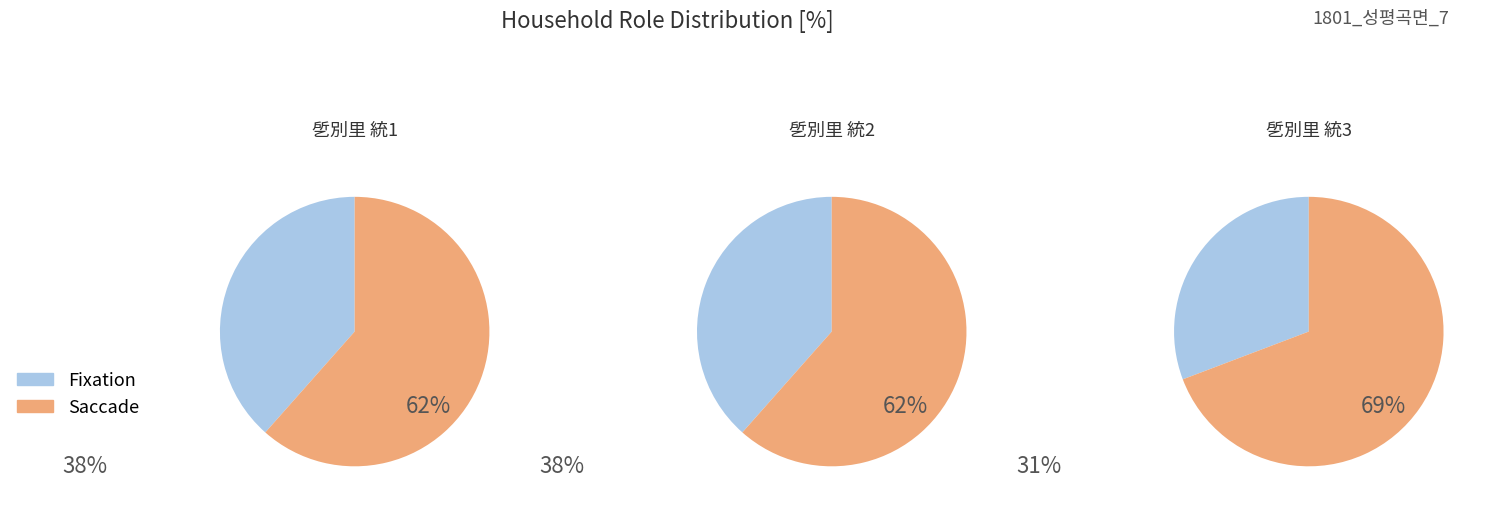

Is it true that 1801_성평곡면_7 is 45% of the pie?

False